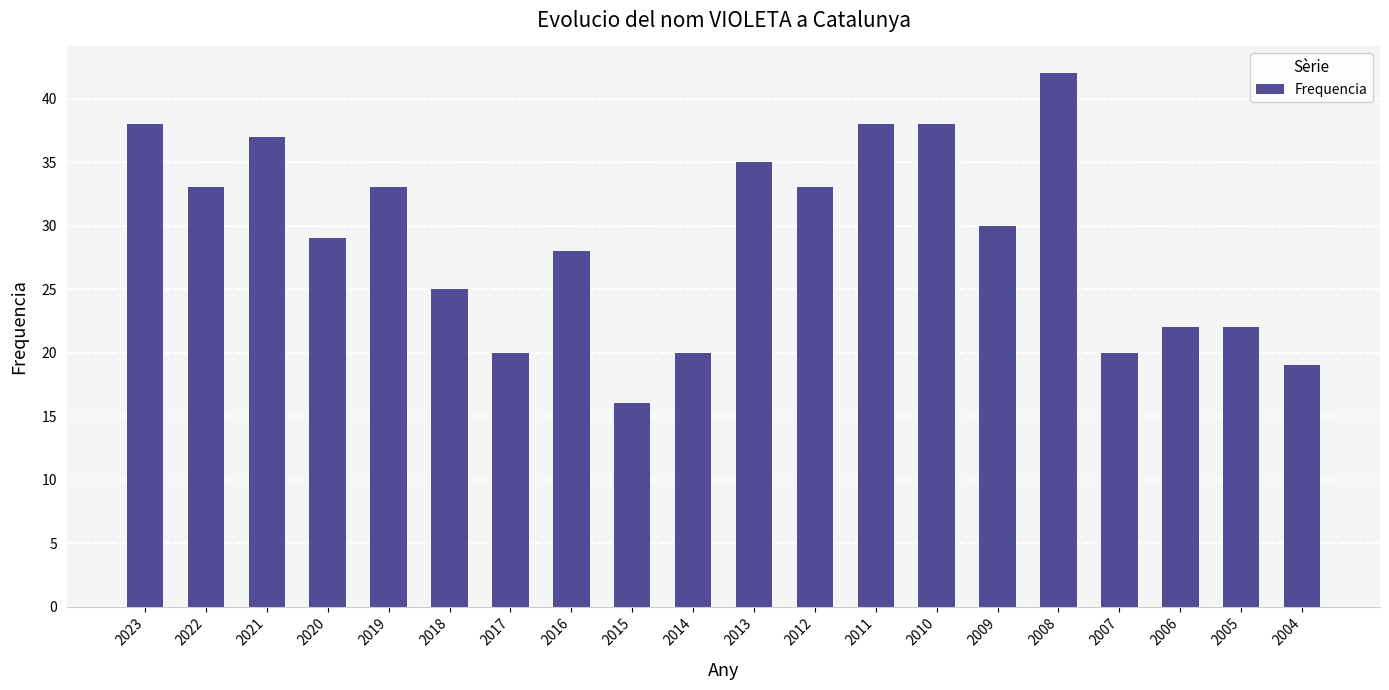

Which category has the highest value across all series?

2008